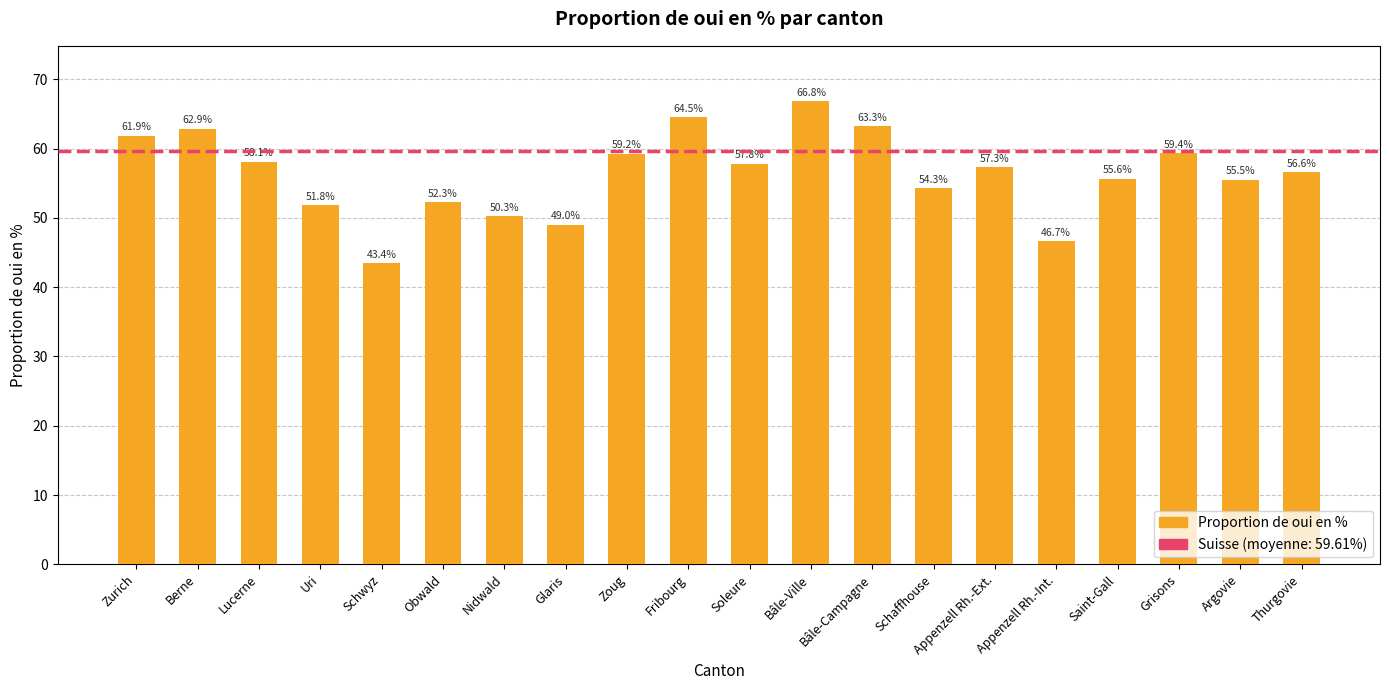

Are the bars horizontal?

No